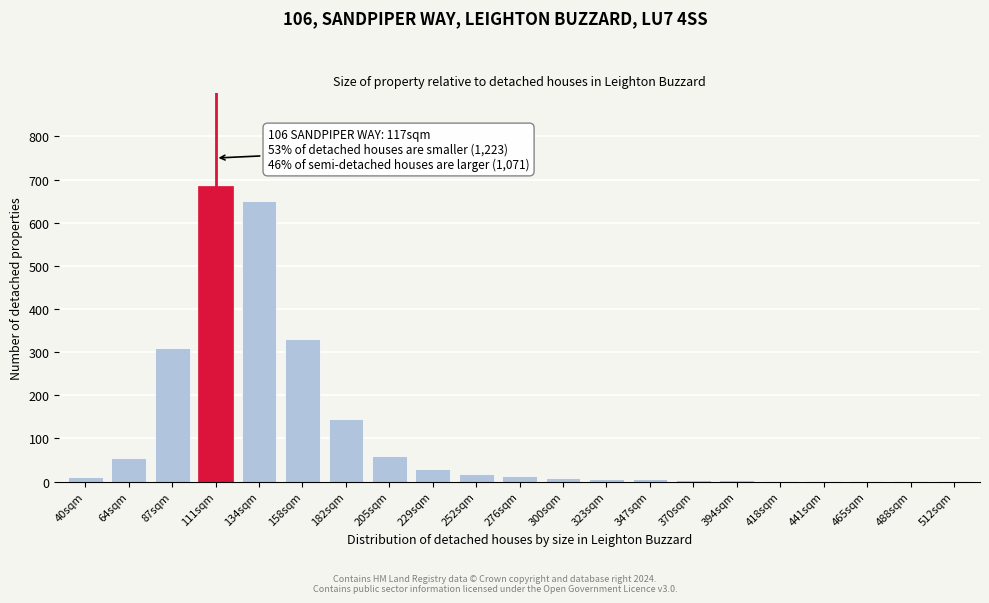

What is the greatest value displayed?

685